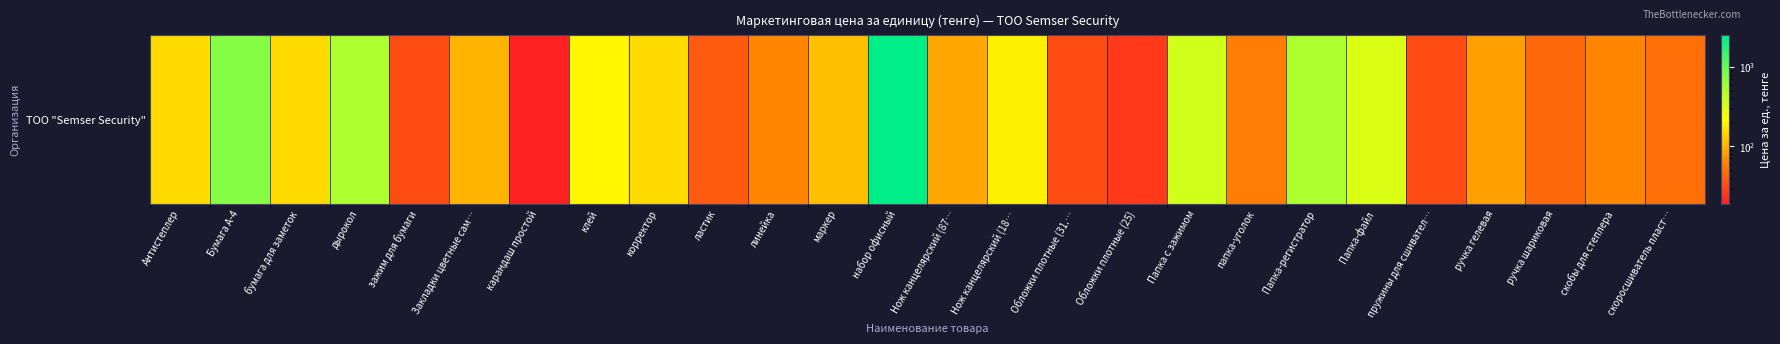

Reading left to right, what are all the values shown in this chart?

Антистеплер=150.0	Бумага А-4=750.0	бумага для заметок=150.0	дырокол=500.0	зажим для бумаги=31.2	Закладки цветные сам…=100.0	карандаш простой=18.8	клей=200.0	корректор=150.0	ластик=37.5	линейка=62.5	маркер=112.5	набор офисный=2500.0	Нож канцелярский (87…=87.5	Нож канцелярский (18…=187.5	Обложки плотные (31.…=31.2	Обложки плотные (25)=25.0	Папка с зажимом=350.0	папка-уголок=56.2	Папка-регистратор=500.0	Папка-файл=312.5	пружины для сшивател…=31.2	ручка гелевая=81.2	ручка шариковая=43.8	скобы для степлера=62.5	скоросшиватель пласт…=47.5